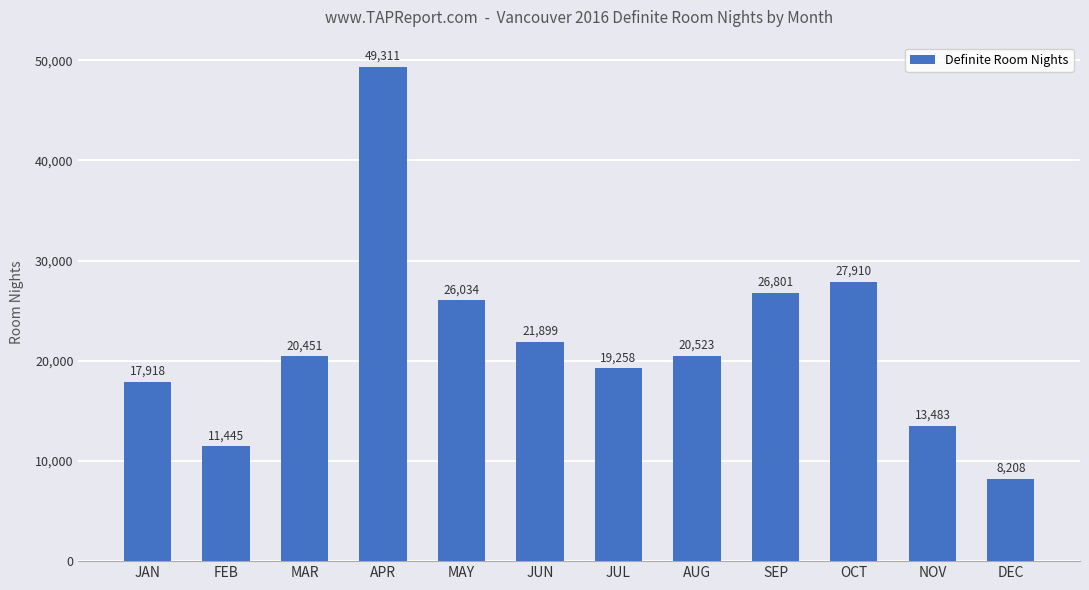

What is the value of the 2nd bar from the left?

11445